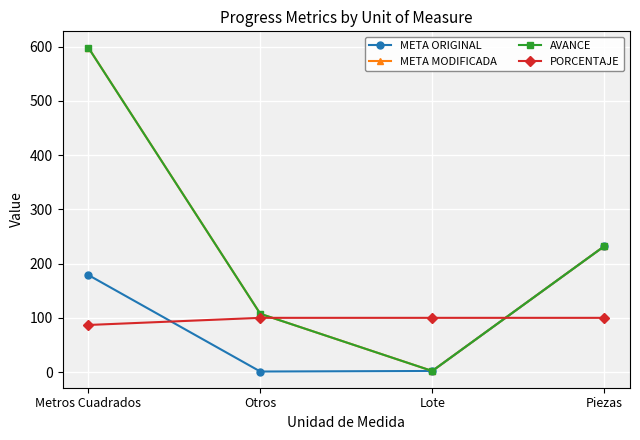

What is the total value across all series at Metros Cuadrados?

1462.6